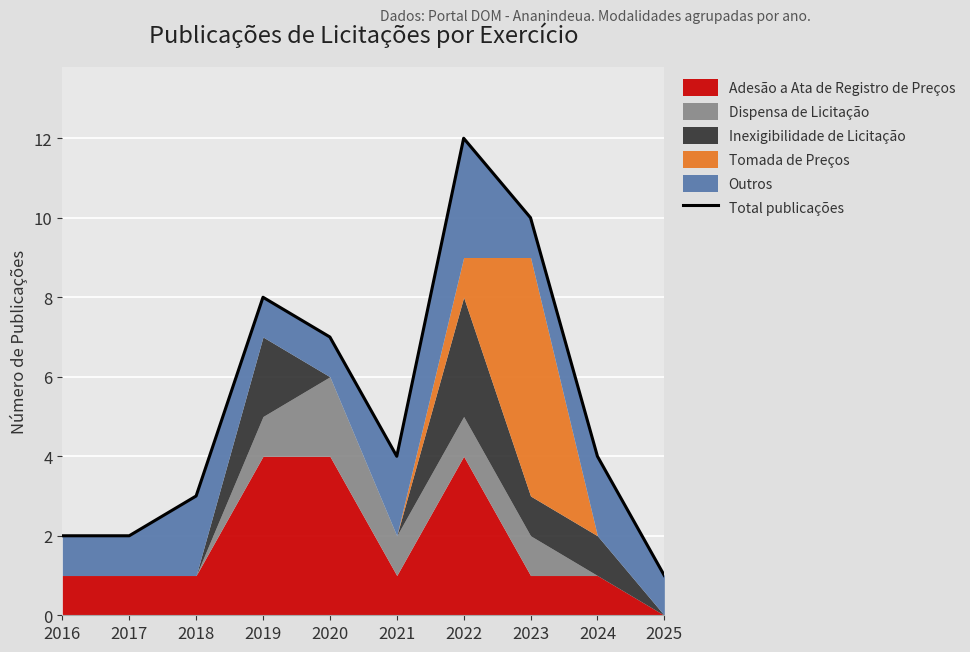

Reading left to right, extract all data points from this chart.

2	2	3	8	7	4	12	10	4	1